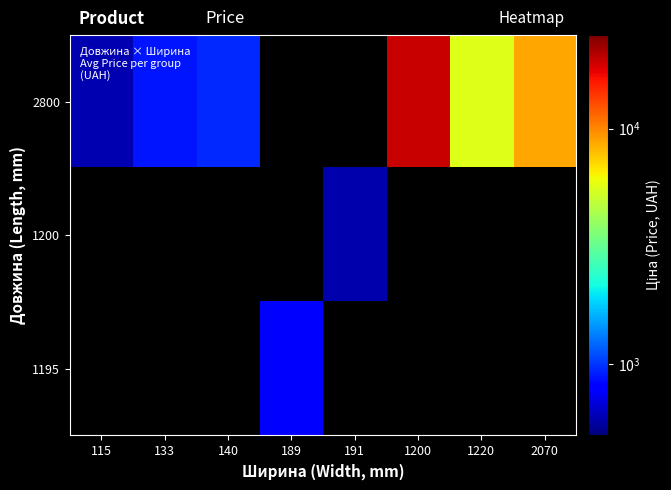

What is the smallest value displayed?

586.0